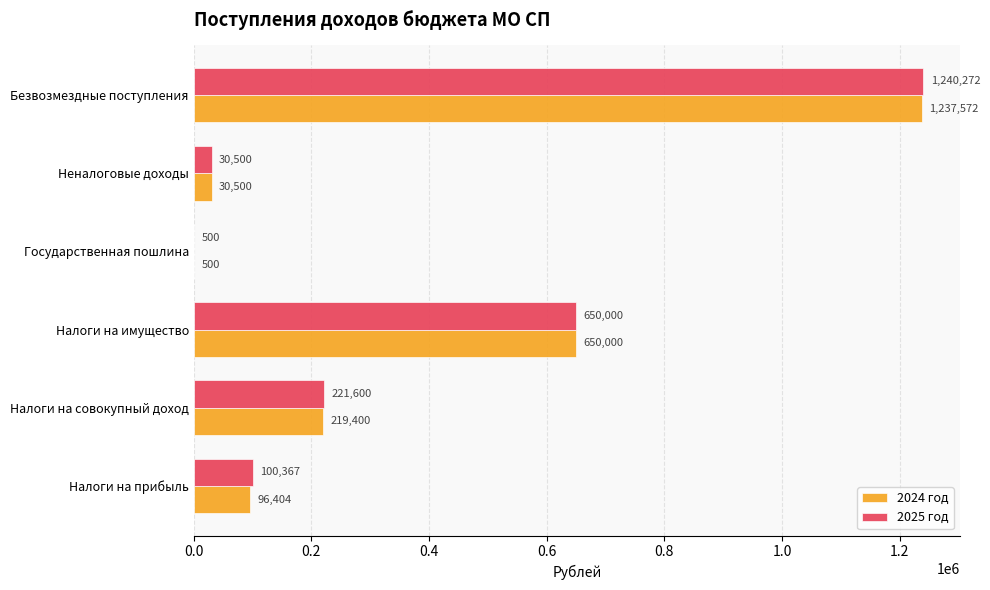

Read the 2025 год value at Налоги на прибыль, to the nearest 10.

100370